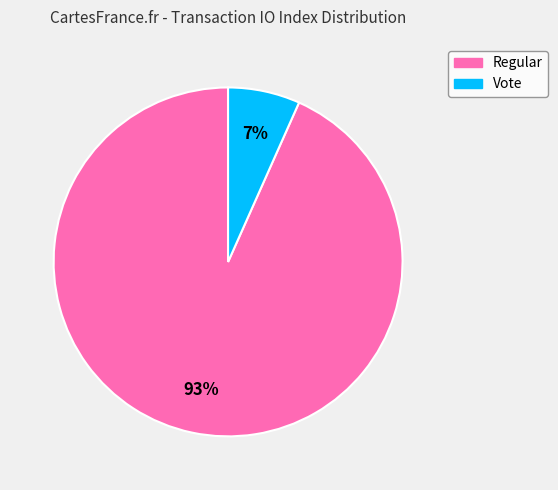

Between Regular and Vote, which is larger?

Regular